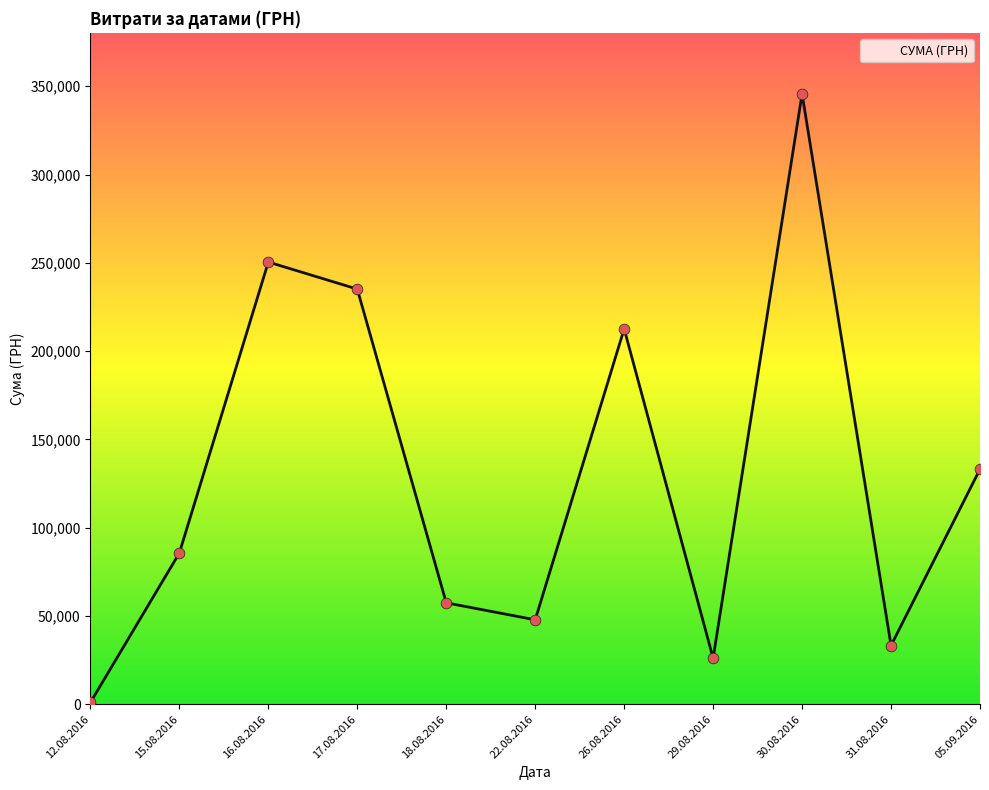

Between 15.08.2016 and 05.09.2016, which is larger?

05.09.2016